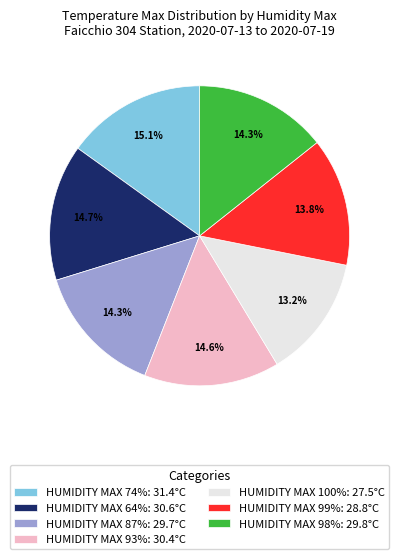

Approximately how many times larger is the value at HUMIDITY MAX 87%: 29.7°C compared to HUMIDITY MAX 74%: 31.4°C?

0.9